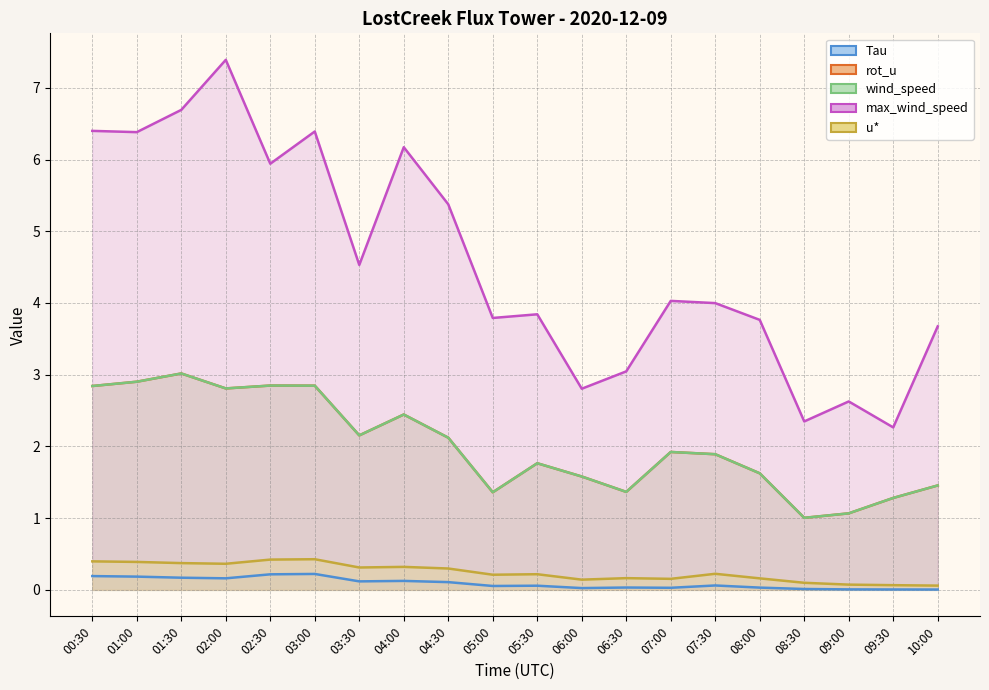

What position from the left is 07:00?

14